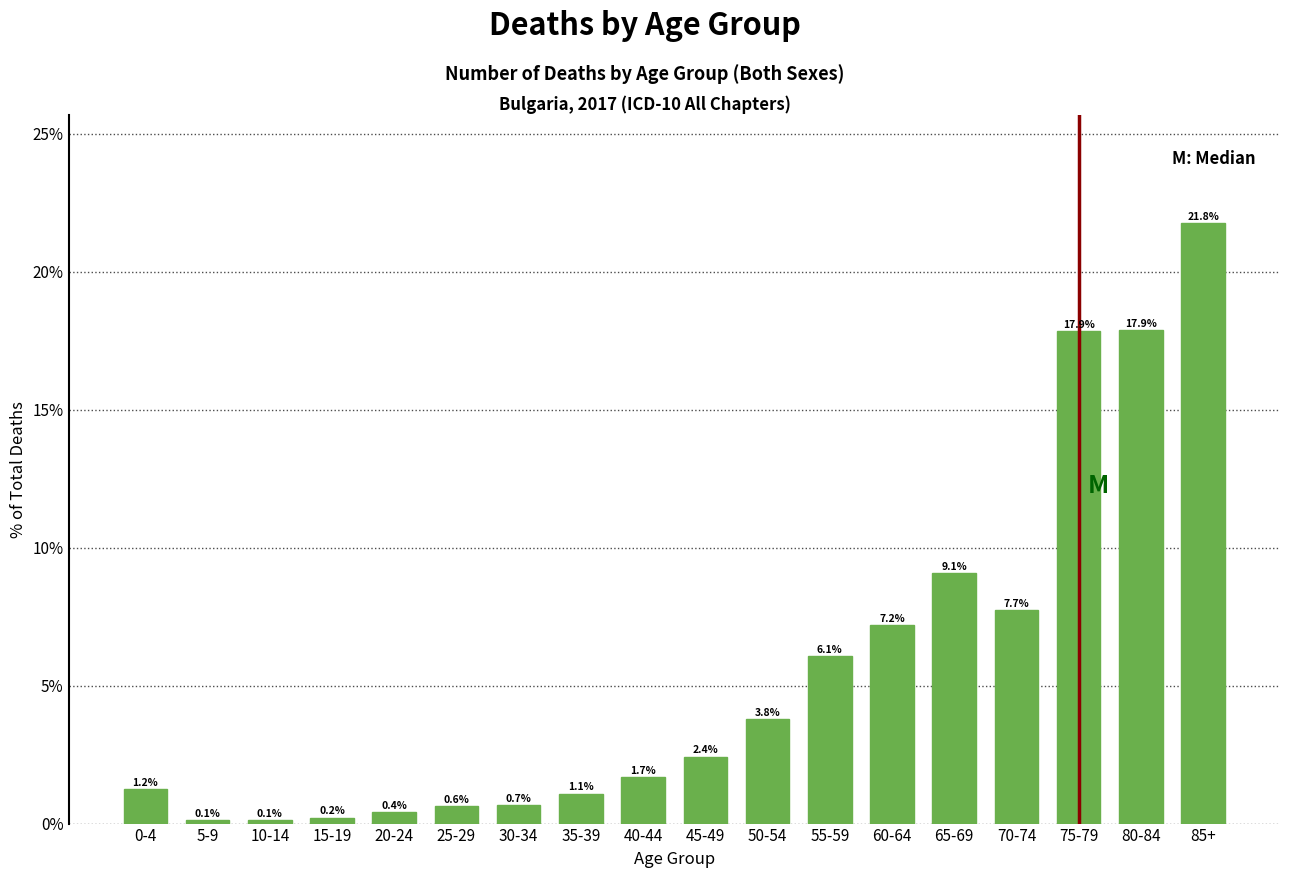

Reading right to left, what are all the values shown in this chart?

85+=21.8	80-84=17.9	75-79=17.9	70-74=7.7	65-69=9.1	60-64=7.2	55-59=6.1	50-54=3.8	45-49=2.4	40-44=1.7	35-39=1.1	30-34=0.7	25-29=0.6	20-24=0.4	15-19=0.2	10-14=0.1	5-9=0.1	0-4=1.2